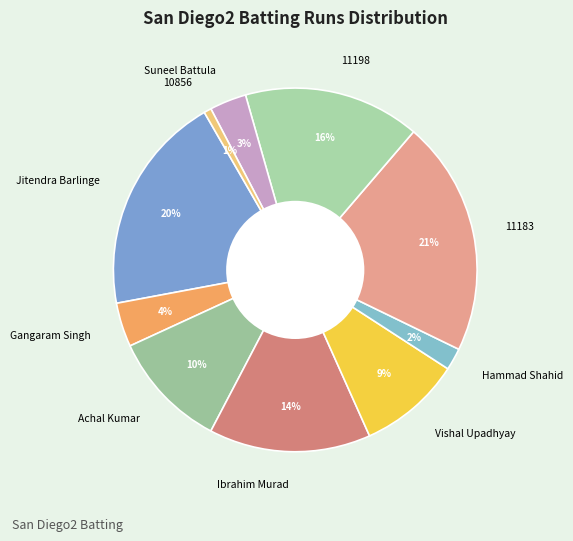

How many slices are in this pie chart?

10